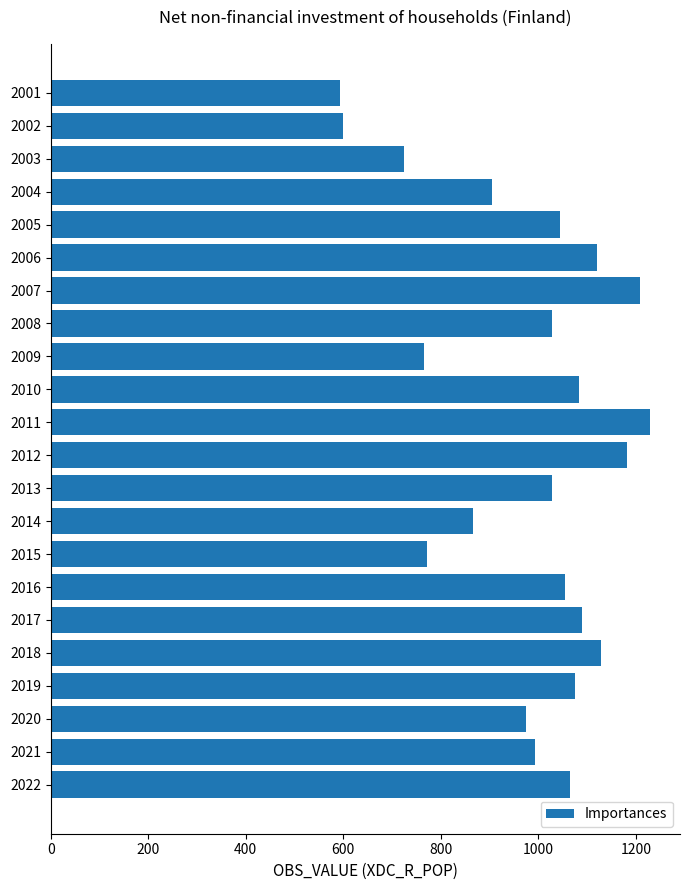

At which label is the value closest to 911?

2004